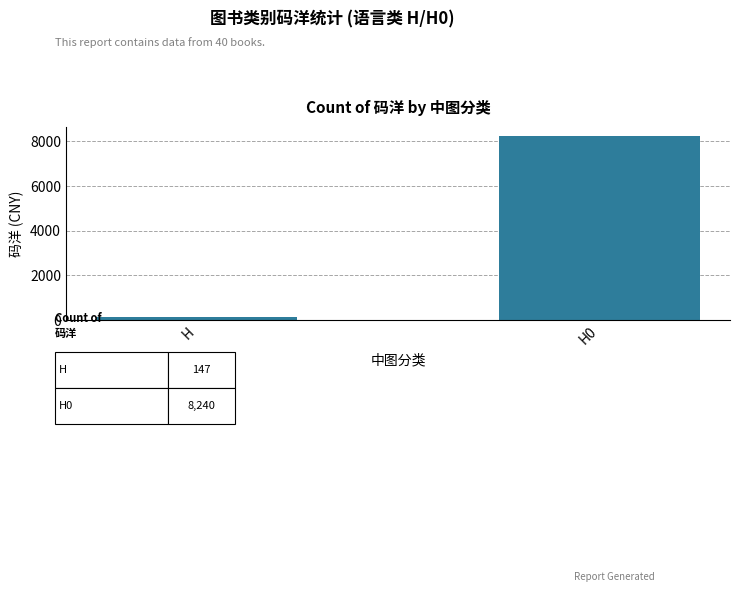

What is the change in value from H to H0?

+8093.1